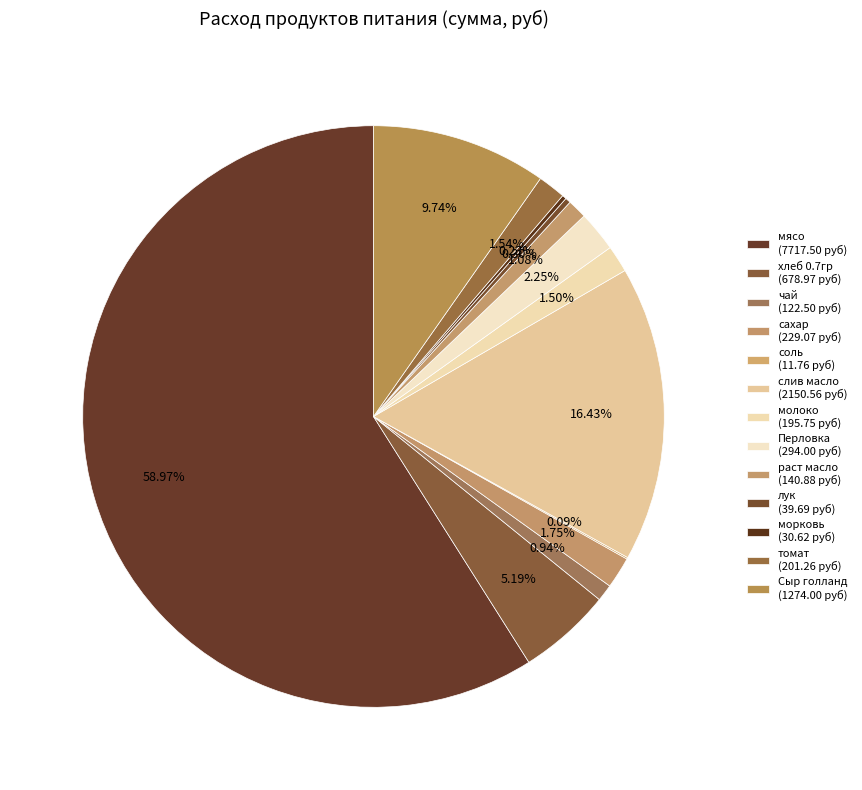

To the nearest percent, what portion does Сыр голланд represent?

10%